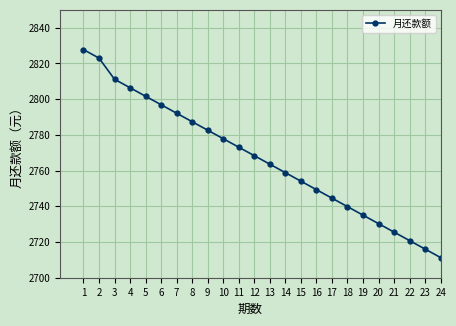

Does the chart have visible grid lines?

Yes